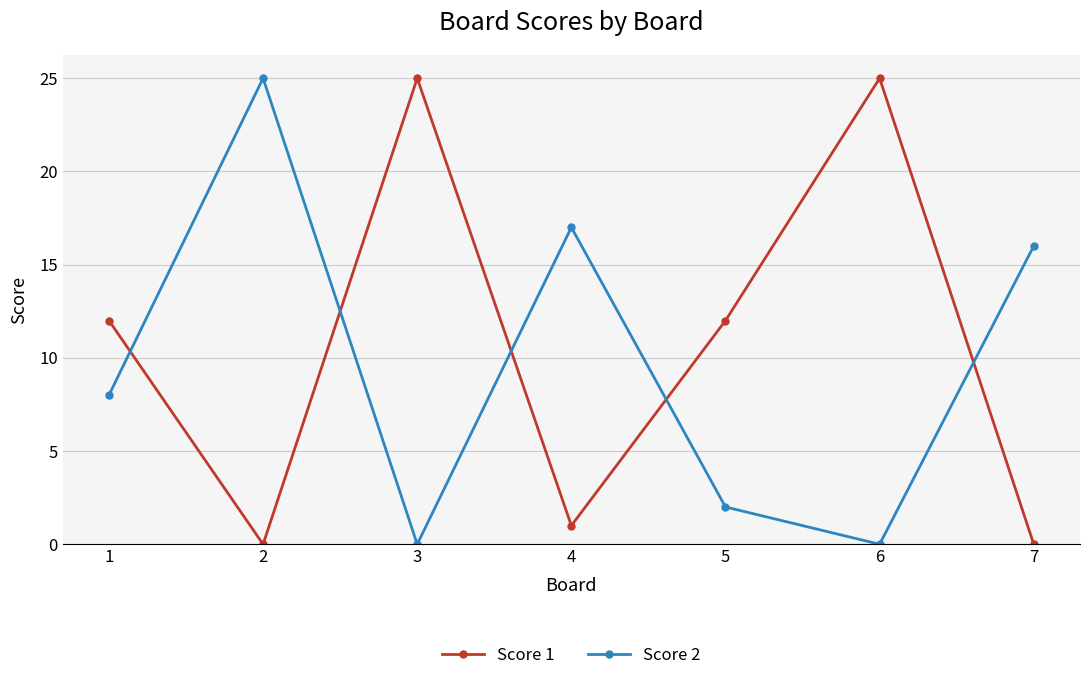

True or false: Score 2 has a value of 7 at 7.

False